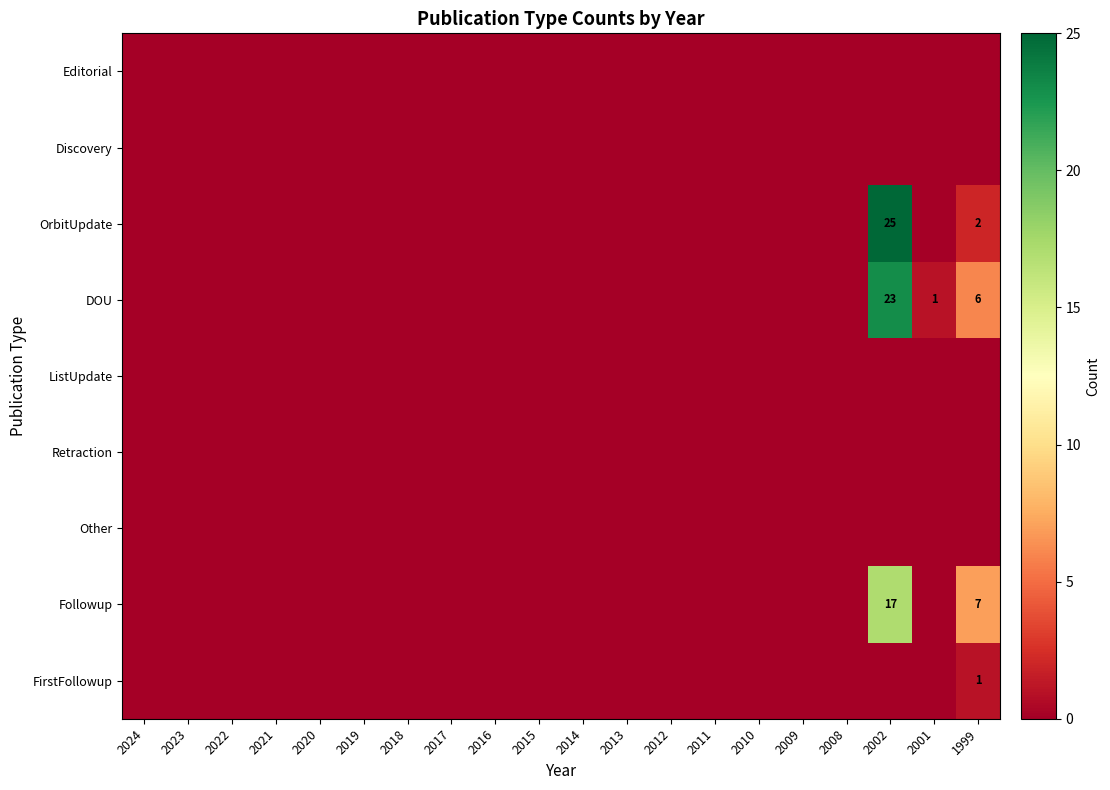

At which category is the sum across all series the highest?

2002